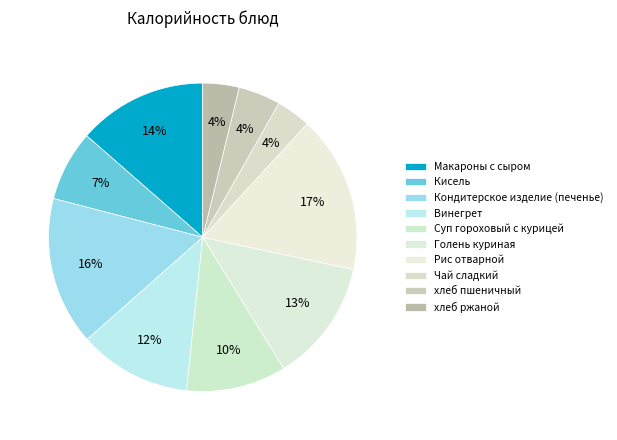

Combined, what portion of the pie is Чай сладкий and Рис отварной?

20.1%